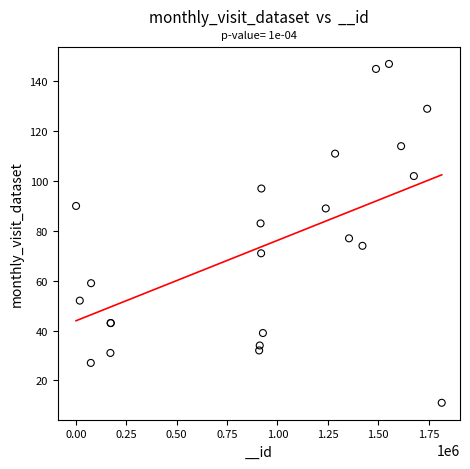

What Y value in the scatter plot is closest to 79?

77